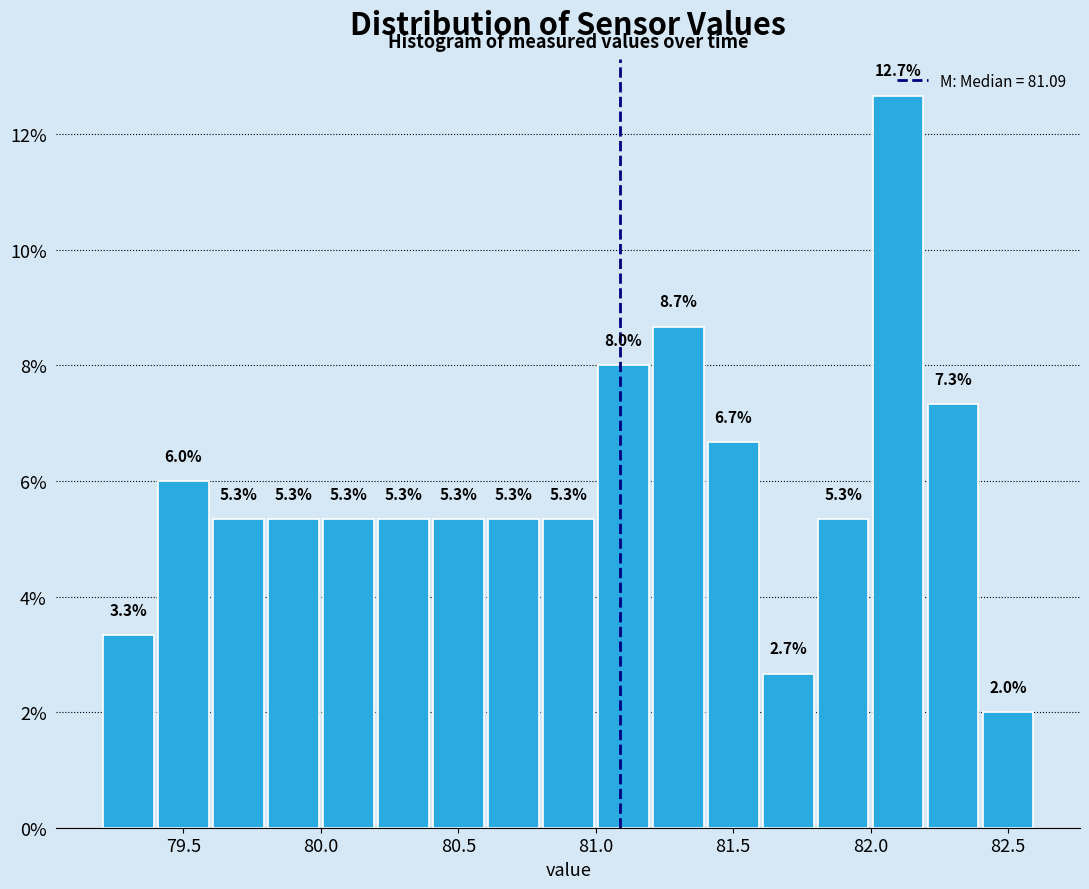

Reading left to right, transcribe this chart: for each bar, give the range it covers on the x-axis and its height.

79.2 to 79.4: 3.3
79.4 to 79.6: 6.0
79.6 to 79.8: 5.3
79.8 to 80.0: 5.3
80.0 to 80.2: 5.3
80.2 to 80.4: 5.3
80.4 to 80.6: 5.3
80.6 to 80.8: 5.3
80.8 to 81.0: 5.3
81.0 to 81.2: 8.0
81.2 to 81.4: 8.7
81.4 to 81.6: 6.7
81.6 to 81.8: 2.7
81.8 to 82.0: 5.3
82.0 to 82.2: 12.7
82.2 to 82.4: 7.3
82.4 to 82.6: 2.0